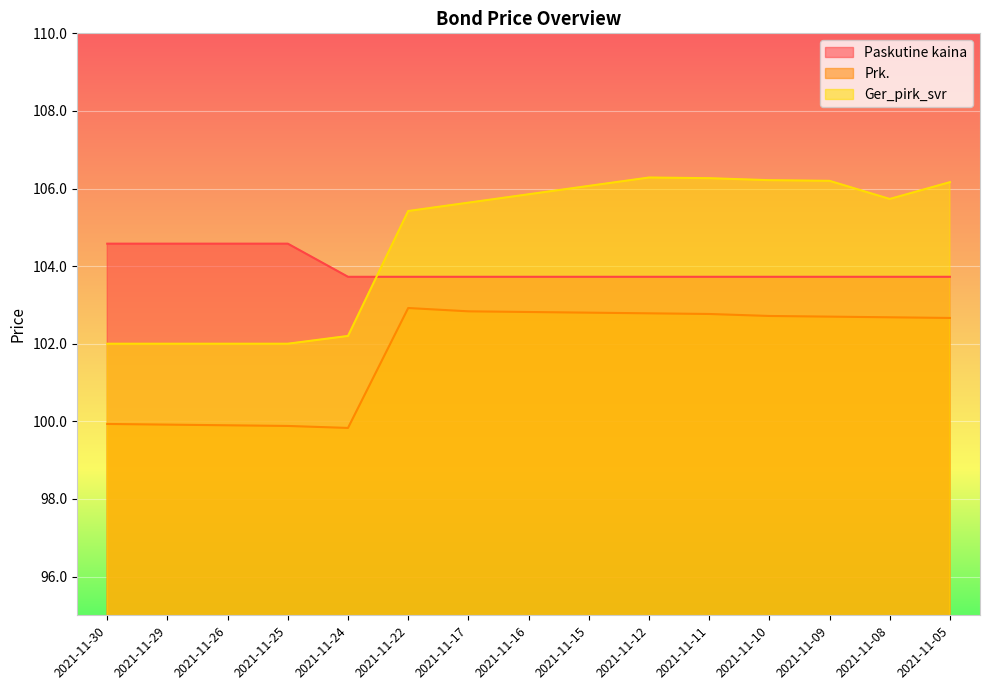

Is the value of Paskutine kaina at 2021-11-30 greater than the value of Prk. at 2021-11-16?

Yes